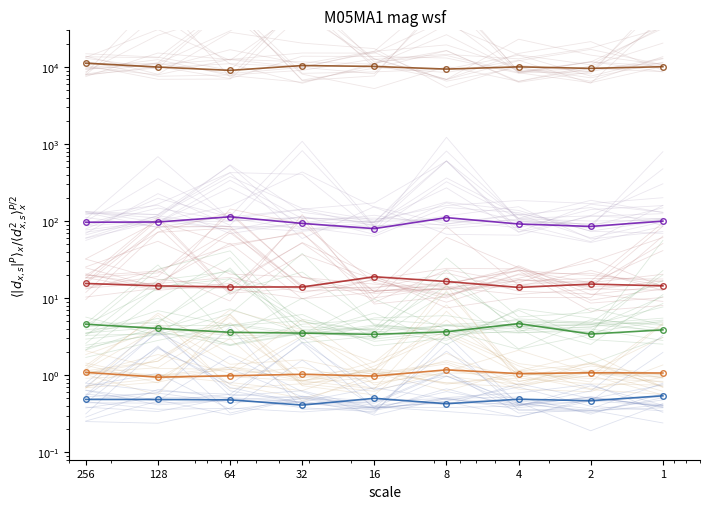

At which category does Series 2 reach its first local valley?

16